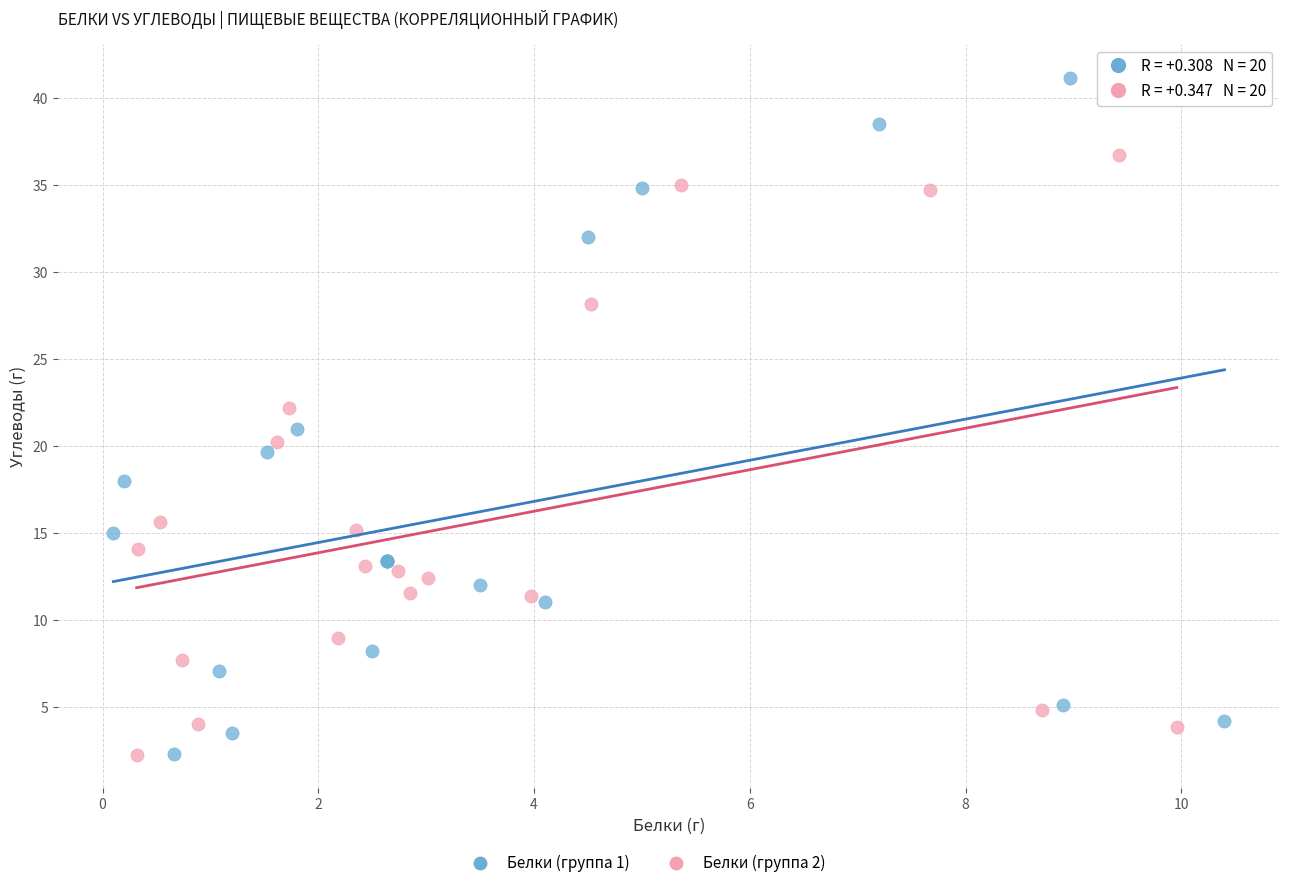

Which series has the widest spread of Y values?

Белки (группа 1)